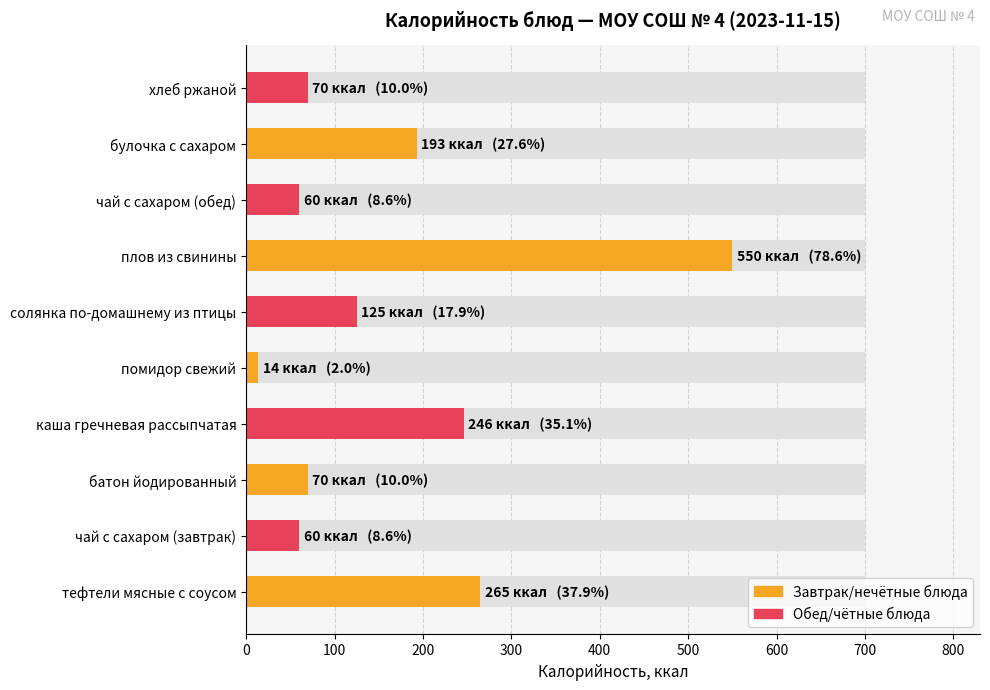

Is it true that the value at солянка по-домашнему из птицы is 175?

False